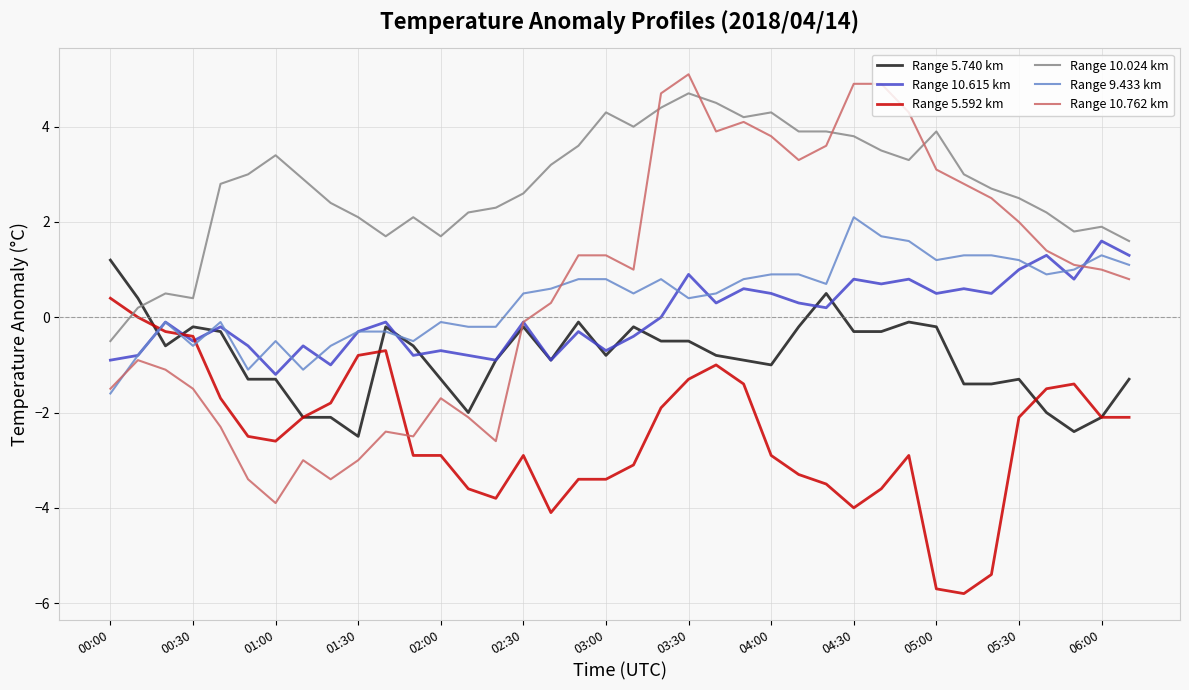

How many times do Range 5.592 km and Range 10.024 km cross each other?

1